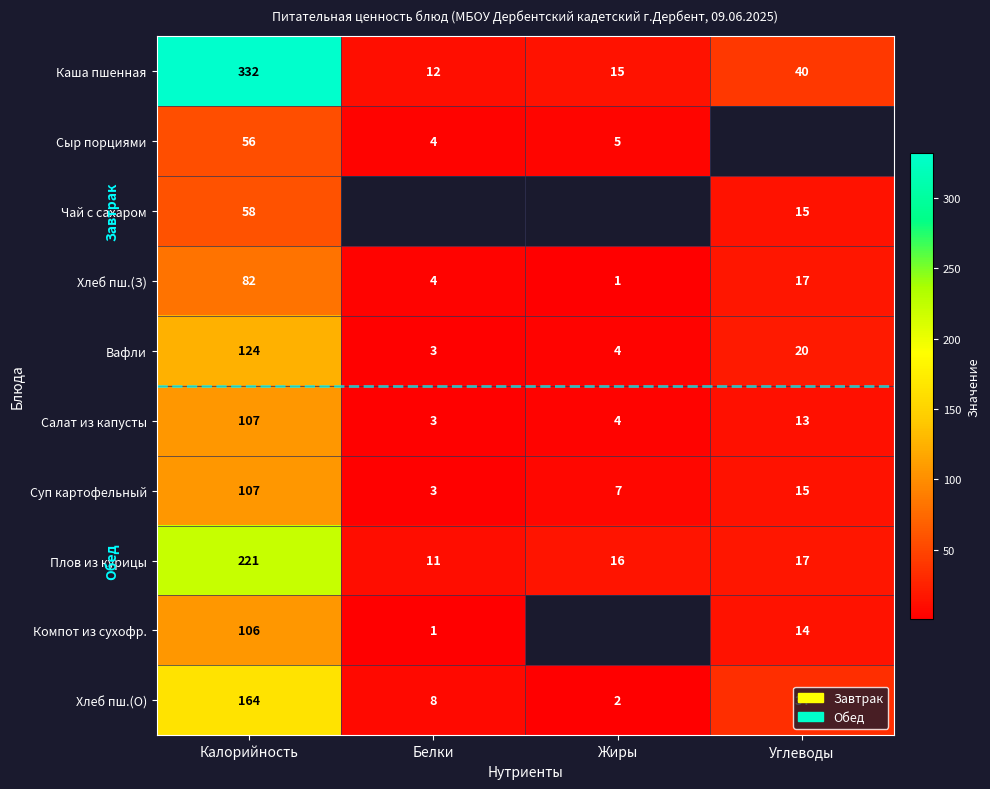

Where is Вафли nearest to the value 63?

Углеводы